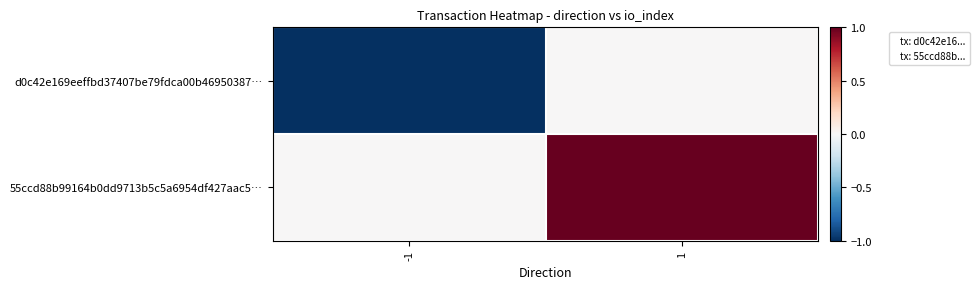

At how many categories does at least one series exceed 0?

1